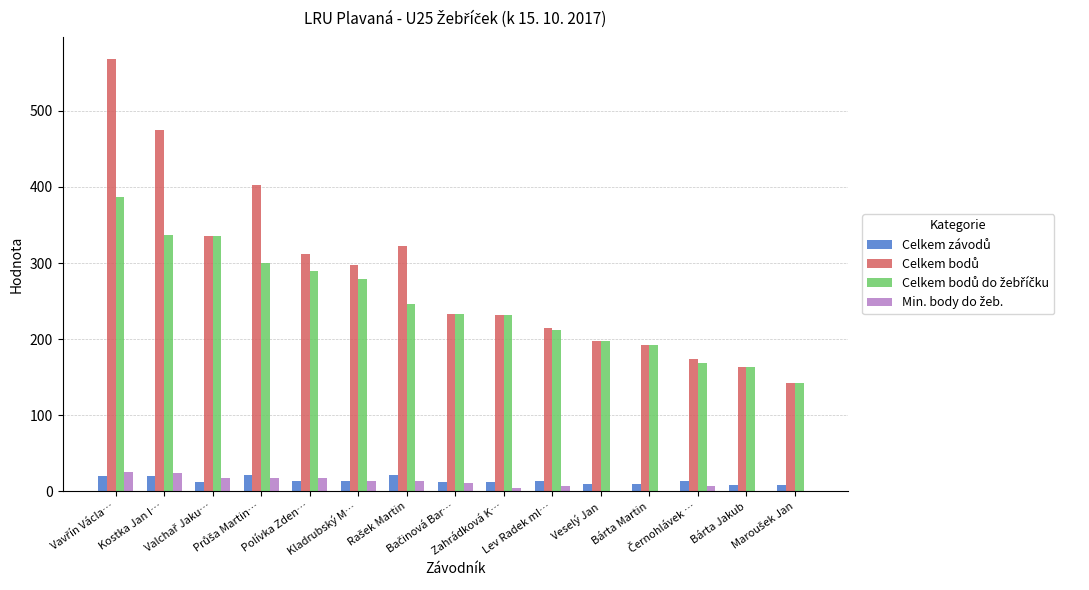

What is the greatest value displayed?

568